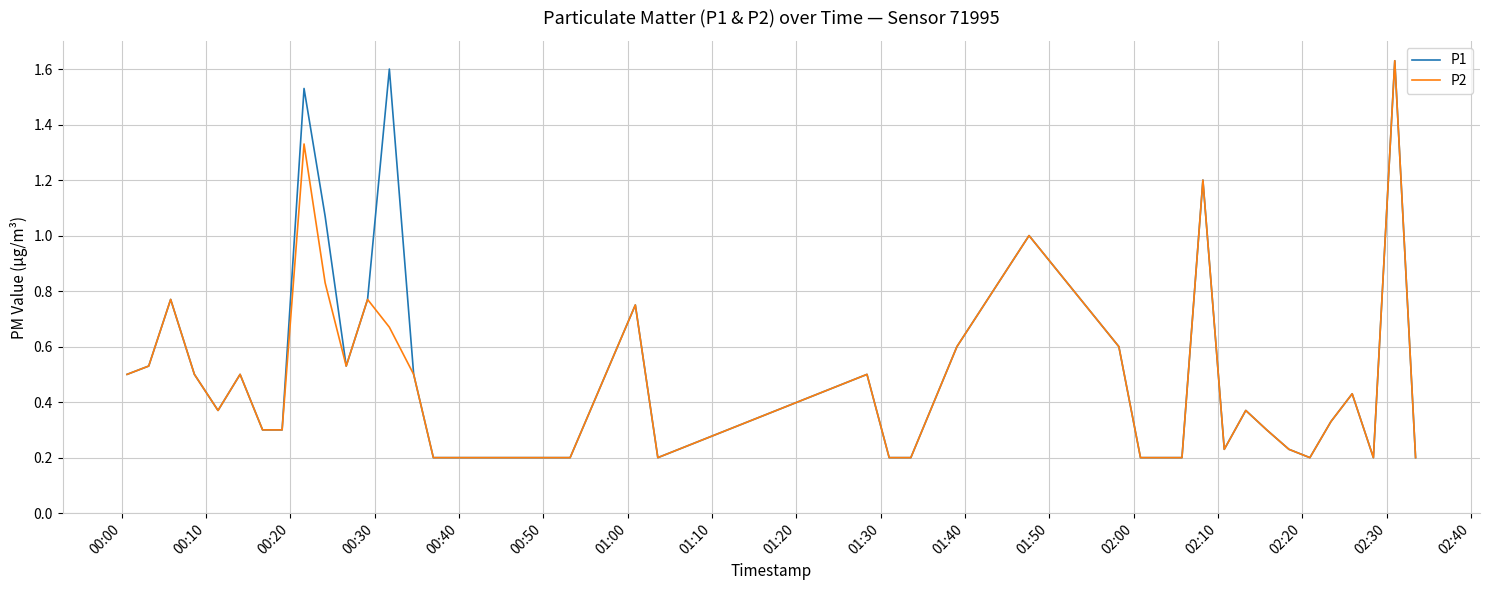

How many lines are shown in the chart?

2